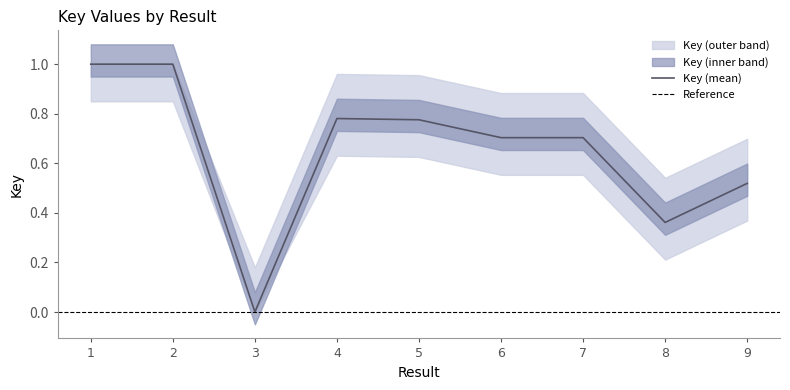

How many values exceed 0?

8